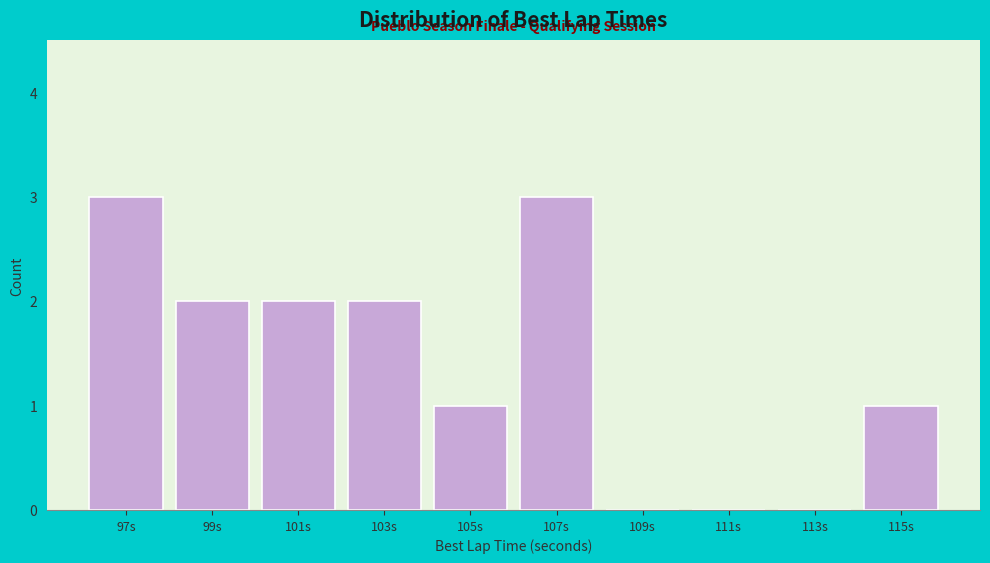

Reading left to right, extract all data points from this chart.

97s=3	99s=2	101s=2	103s=2	105s=1	107s=3	109s=0	111s=0	113s=0	115s=1